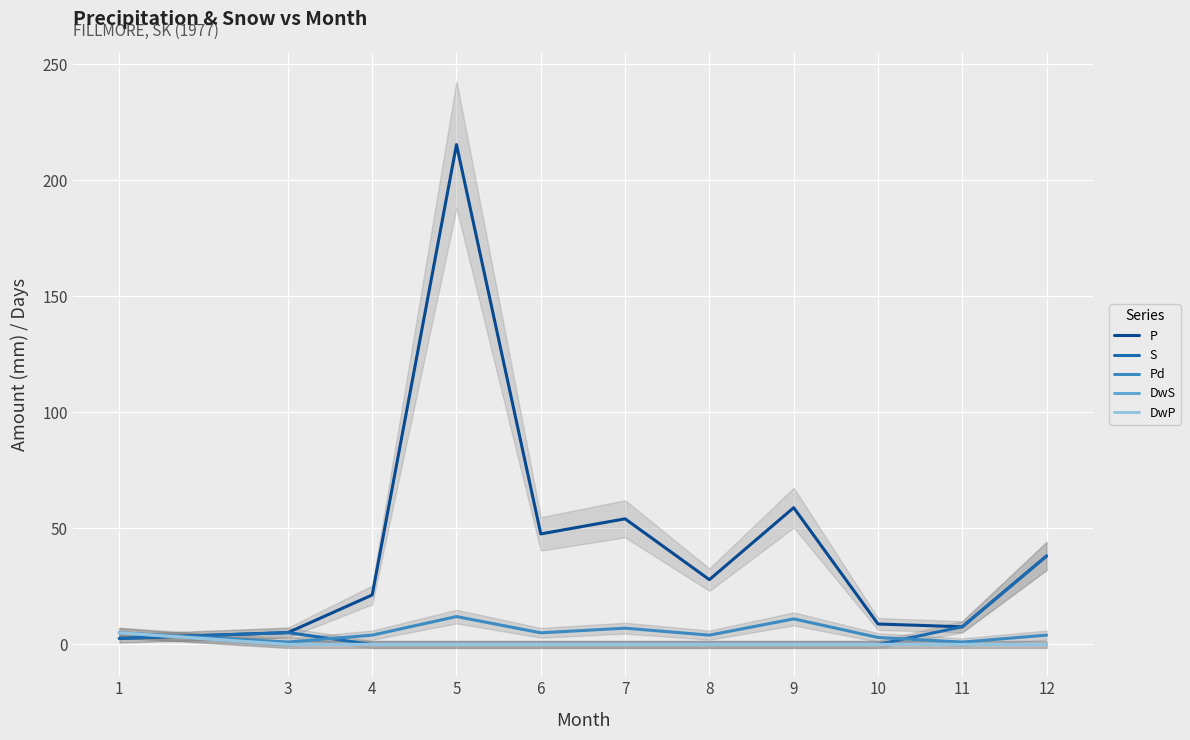

Reading left to right, extract all data points from this chart.

P: 1=2.6	3=5.1	4=21.3	5=215.3	6=47.6	7=54.1	8=27.9	9=58.9	10=8.8	11=7.6	12=38.1
S: 1=2.6	3=5.1	4=0.0	5=0.0	6=0.0	7=0.0	8=0.0	9=0.0	10=0.0	11=7.6	12=38.1
Pd: 1=5.0	3=1.0	4=4.0	5=12.0	6=5.0	7=7.0	8=4.0	9=11.0	10=3.0	11=1.0	12=4.0
DwS: 1=5.0	3=0.0	4=0.0	5=0.0	6=0.0	7=0.0	8=0.0	9=0.0	10=0.0	11=0.0	12=0.0
DwP: 1=5.0	3=0.0	4=0.0	5=0.0	6=0.0	7=0.0	8=0.0	9=0.0	10=0.0	11=0.0	12=0.0